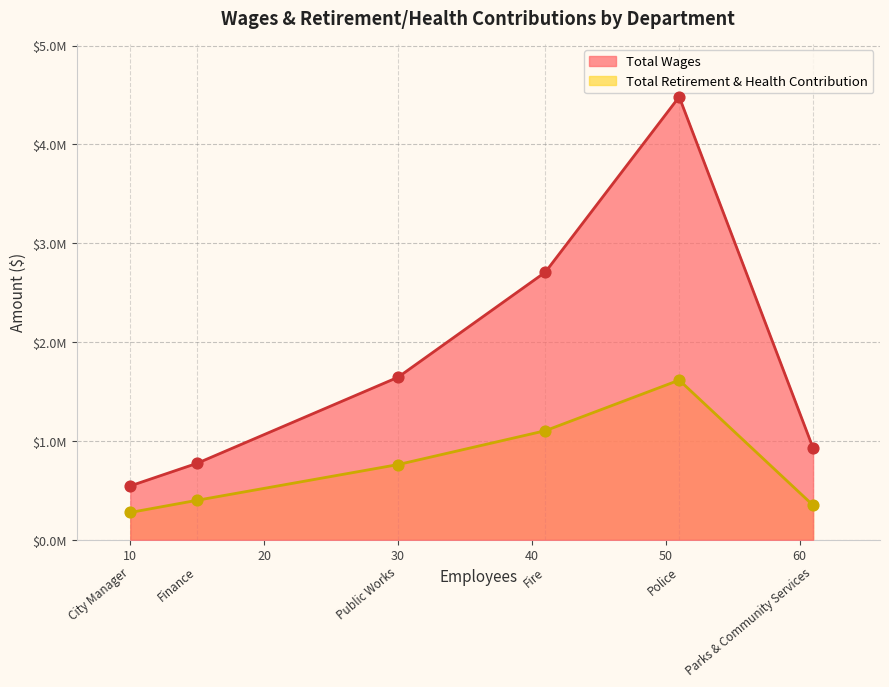

What are all the series names shown in the legend?

Total Wages, Total Retirement & Health Contribution